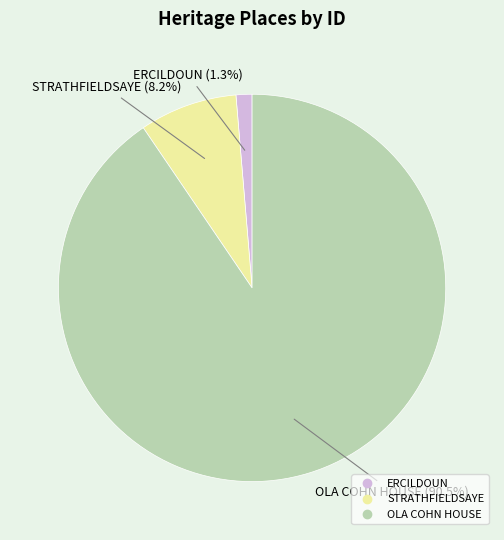

The ERCILDOUN slice represents 11% of the pie. True or false?

False